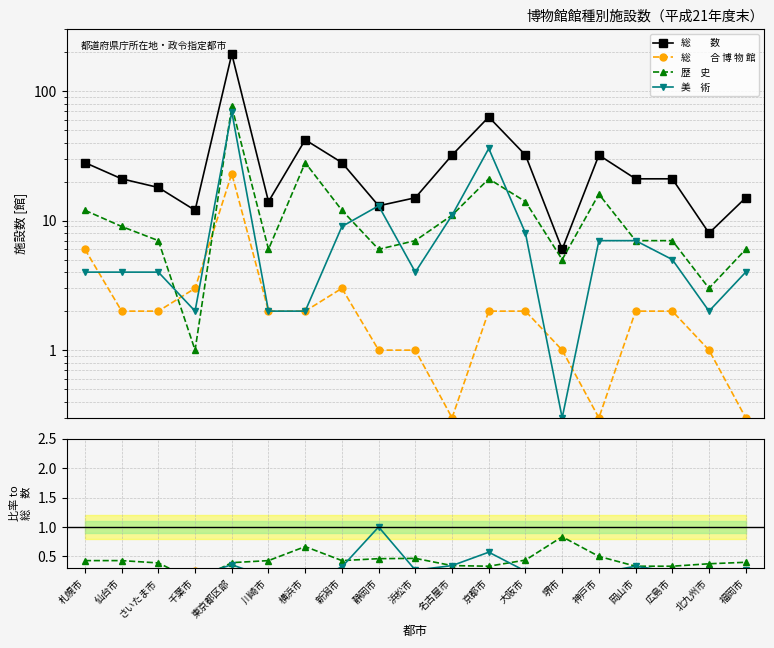

Is it true that 総　　数 equals 34.7 at 広島市?

False